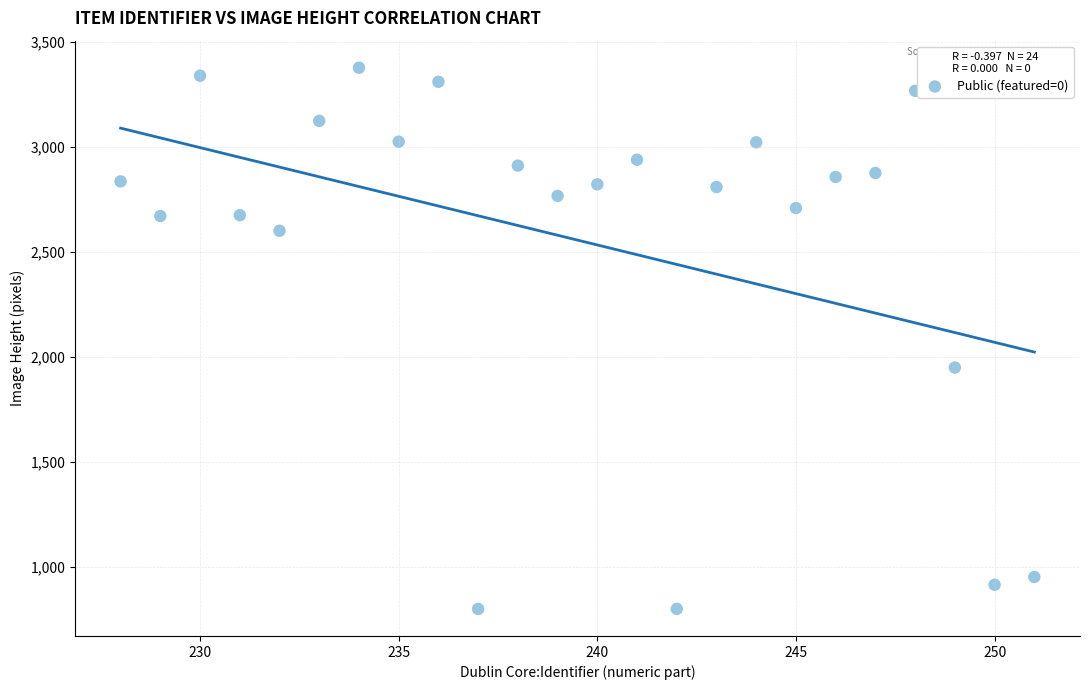

What Y value in the scatter plot is closest to 2088?

1949